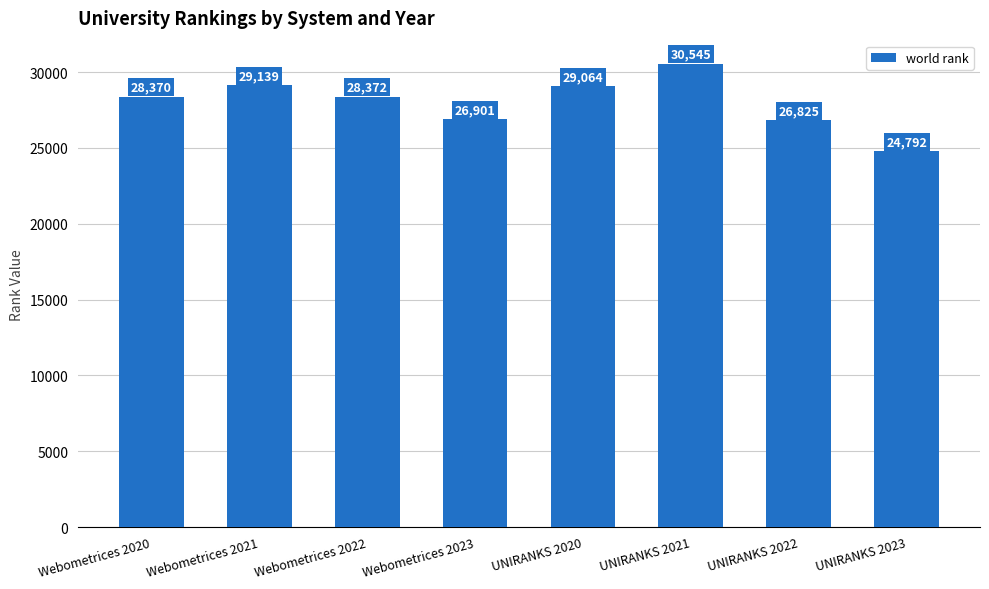

Which category has the highest value across all series?

UNIRANKS 2021